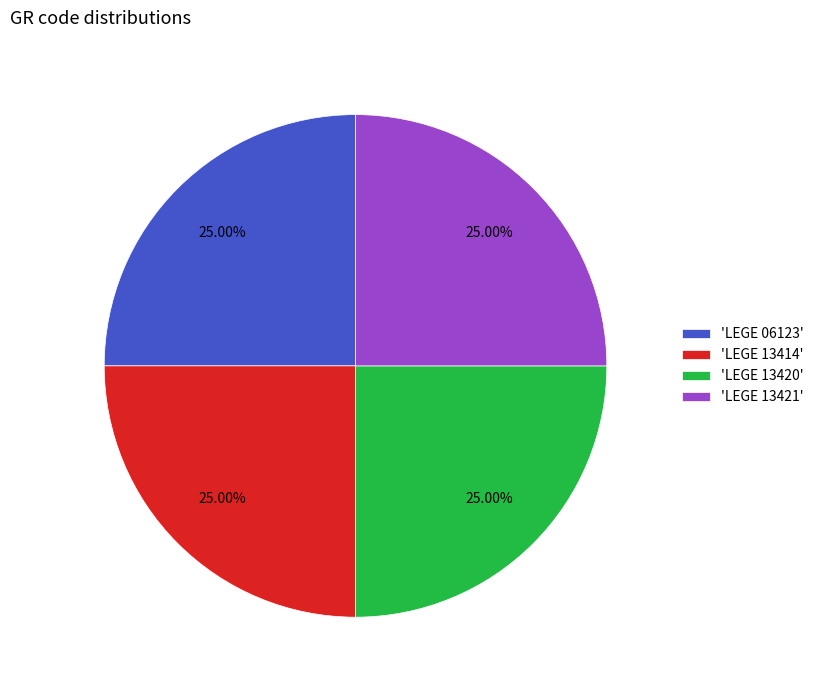

What is the ratio of the value at 'LEGE 13414' to the value at 'LEGE 06123'?

1.0